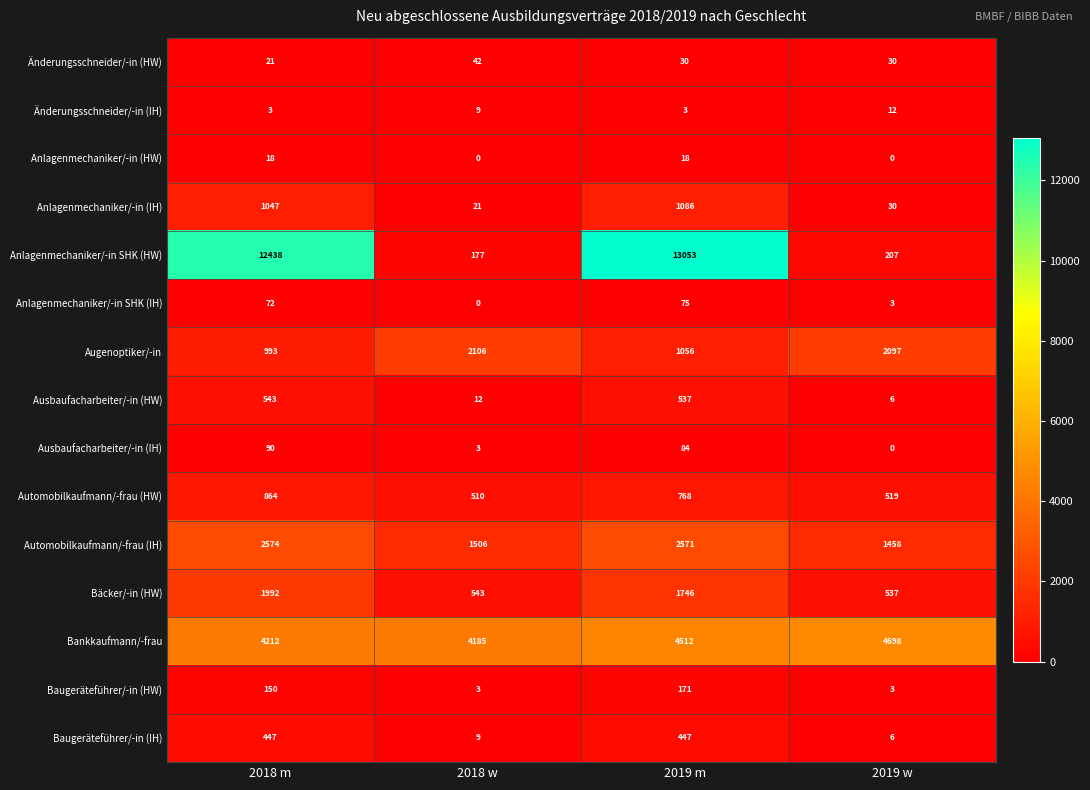

Which series has the widest spread of values?

Anlagenmechaniker/-in SHK (HW)